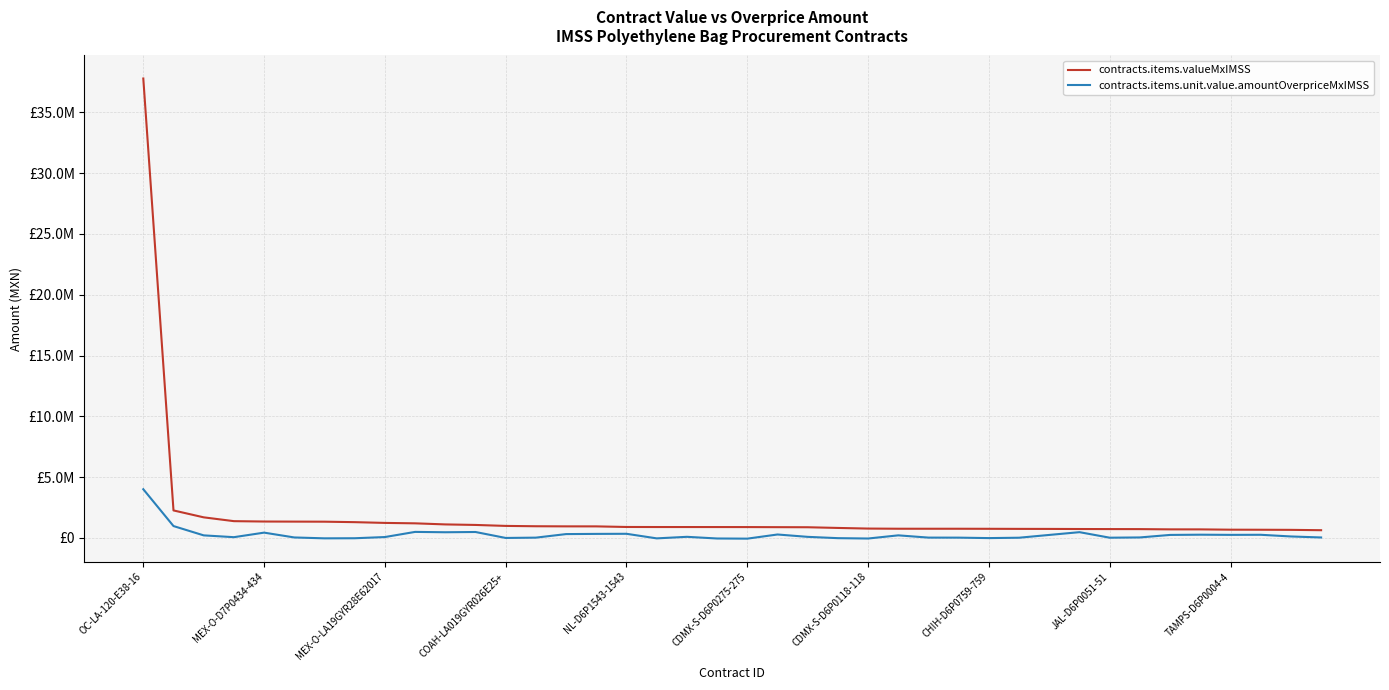

What are all the series names shown in the legend?

contracts.items.valueMxIMSS, contracts.items.unit.value.amountOverpriceMxIMSS